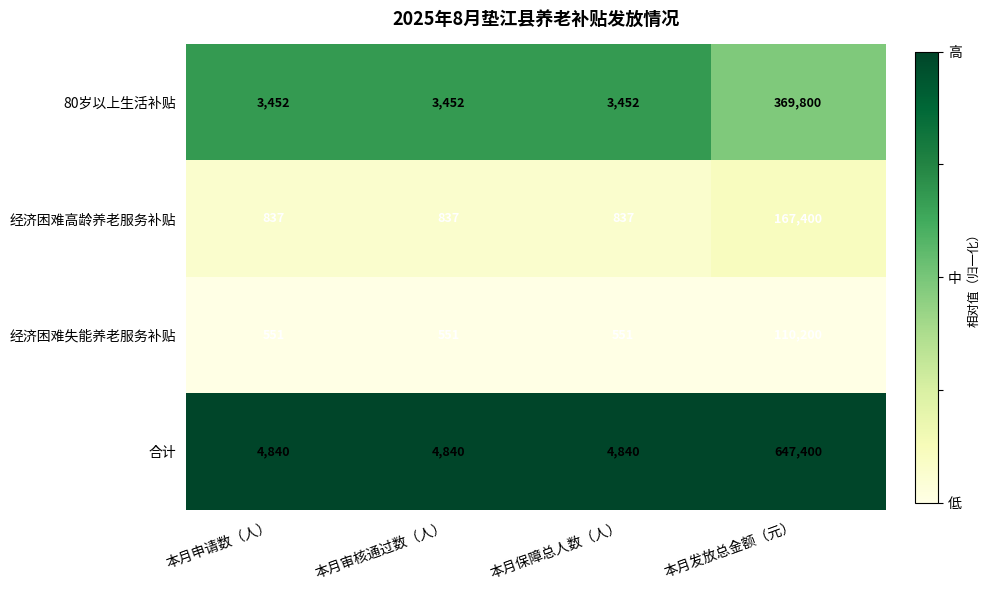

What is the spread (max minus min) of values at 本月申请数（人）?

4289